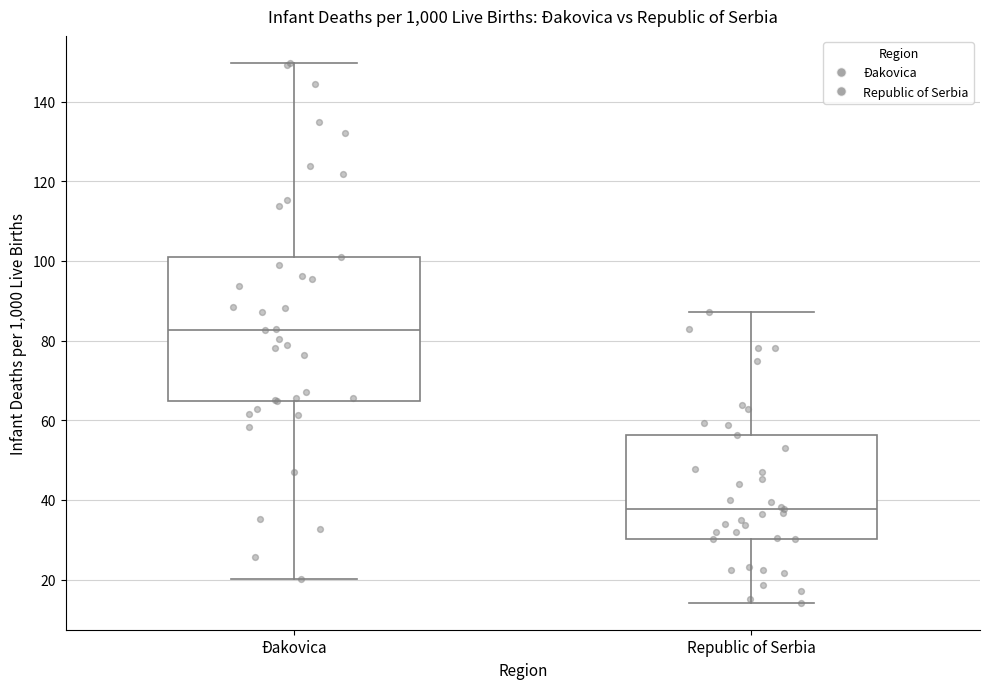

Reading left to right, read every box against the y-axis: the position of its median line, the range the box covers, and the ends of its whiskers. The values are not printed on the chart, so give them approximately, as read against the axis.

Đakovica: median 82, box 64 to 100, whiskers 20 to 150
Republic of Serbia: median 38, box 30 to 56, whiskers 14 to 88